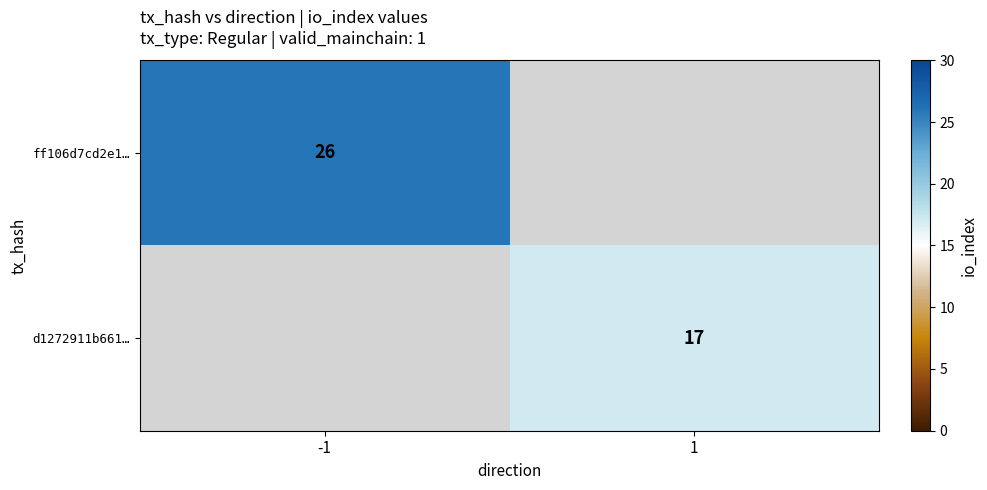

Is it true that ff106d7cd2e1… equals 26 at -1?

True